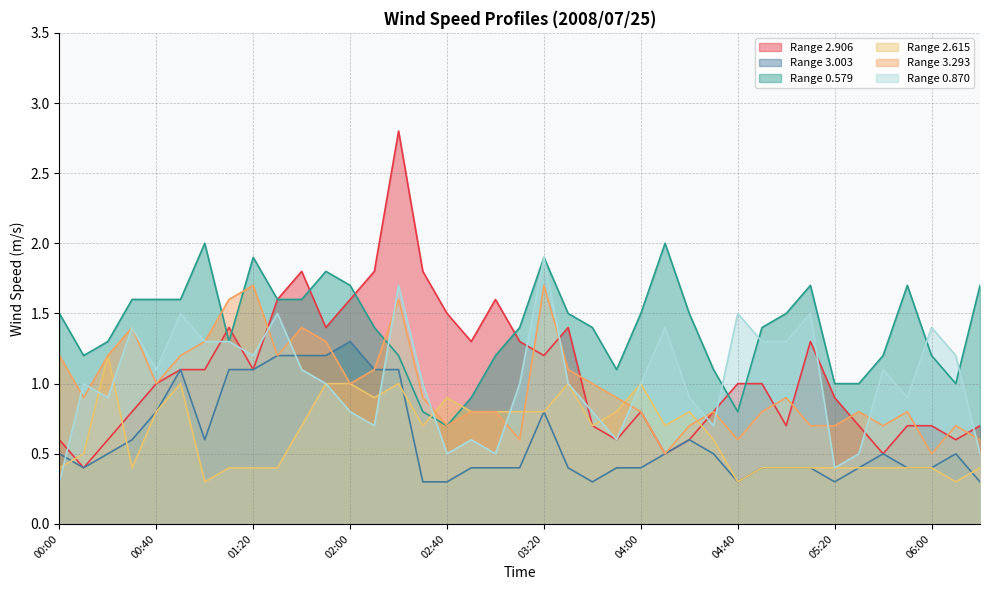

Which series changed the most between 02:50 and 03:40?

2.906